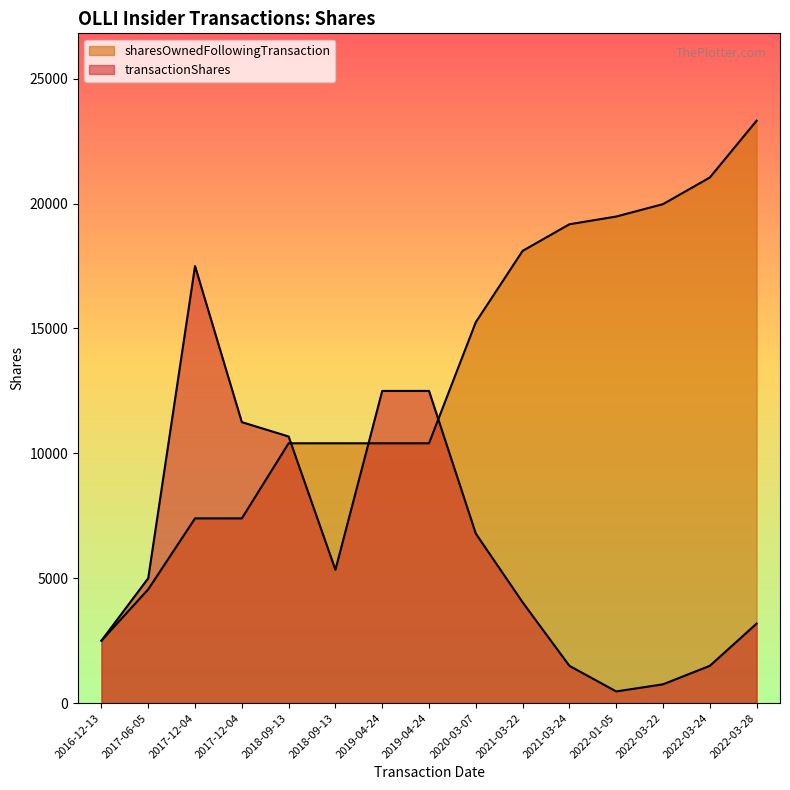

Between 2022-03-24 and 2022-01-05, which is larger?

2022-03-24